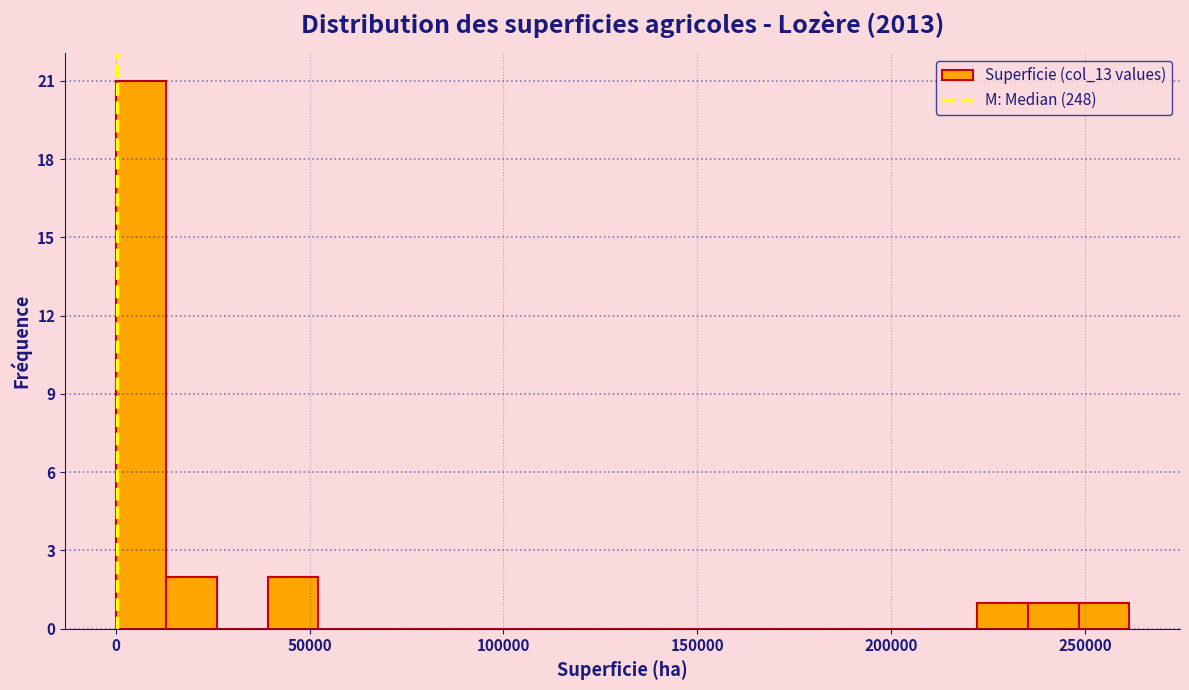

Read against the x-axis, roughly where is the centre of the tallest bar?

5000